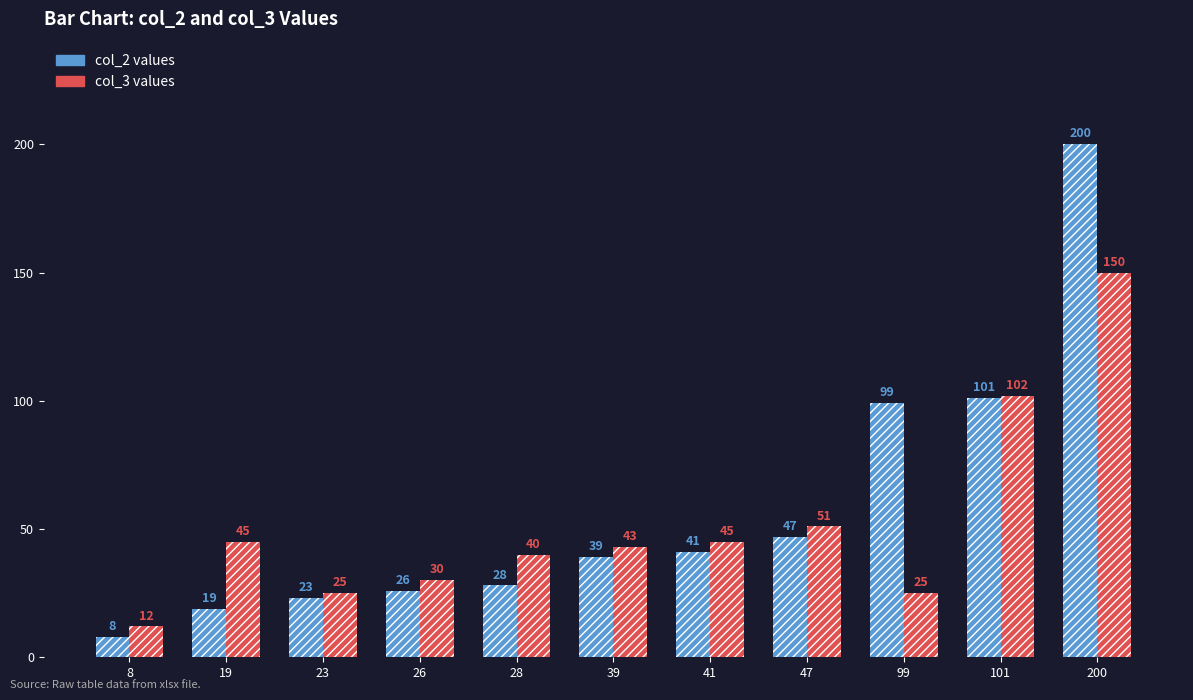

The value of col_3 values at 39 is 62. True or false?

False